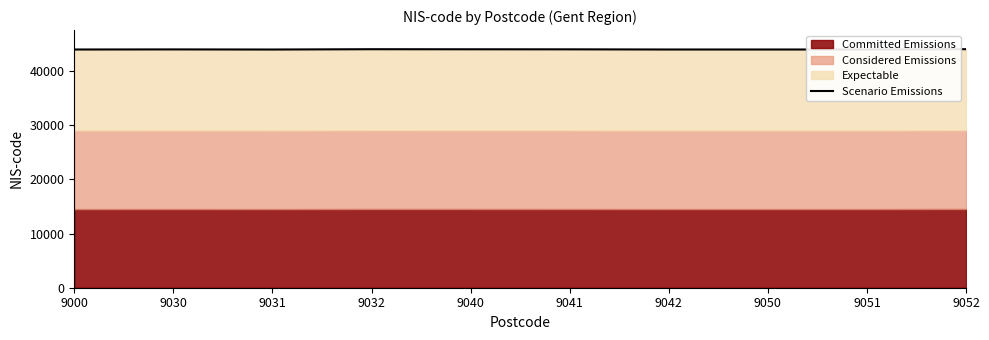

True or false: there are more than 0 points higher than both neighbors.

True